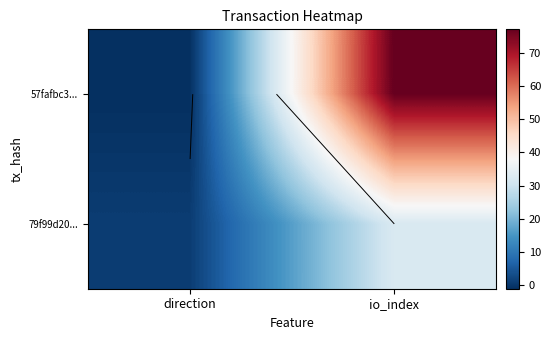

At which category is the sum across all series the highest?

io_index